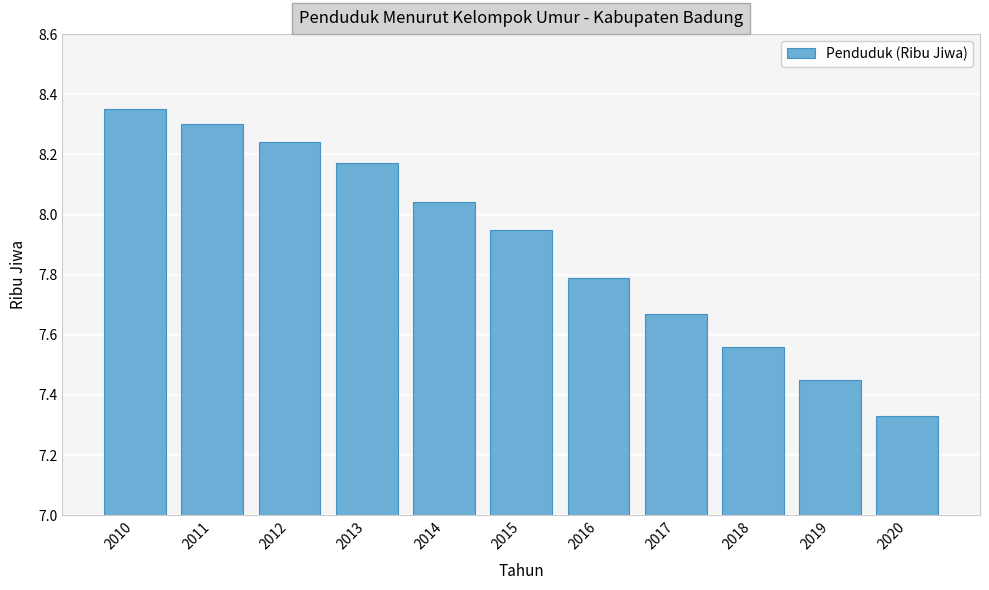

Which has a higher value, 2012 or 2013?

2012